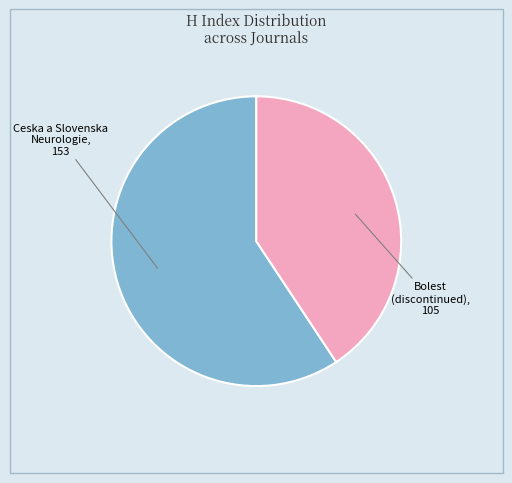

Is there a majority slice in this chart?

Yes